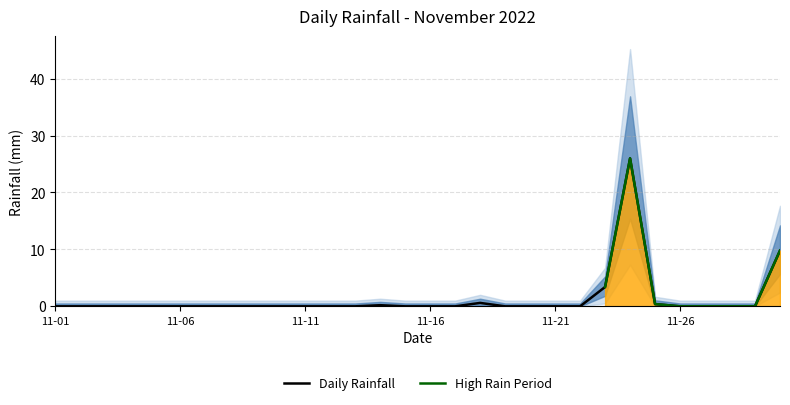

Reading right to left, transcribe all the data shown in this chart.

9.8	0.0	0.0	0.0	0.0	0.4	26.0	3.4	0.0	0.0	0.0	0.0	0.6	0.0	0.0	0.0	0.2	0.0	0.0	0.0	0.0	0.0	0.0	0.0	0.0	0.0	0.0	0.0	0.0	0.0